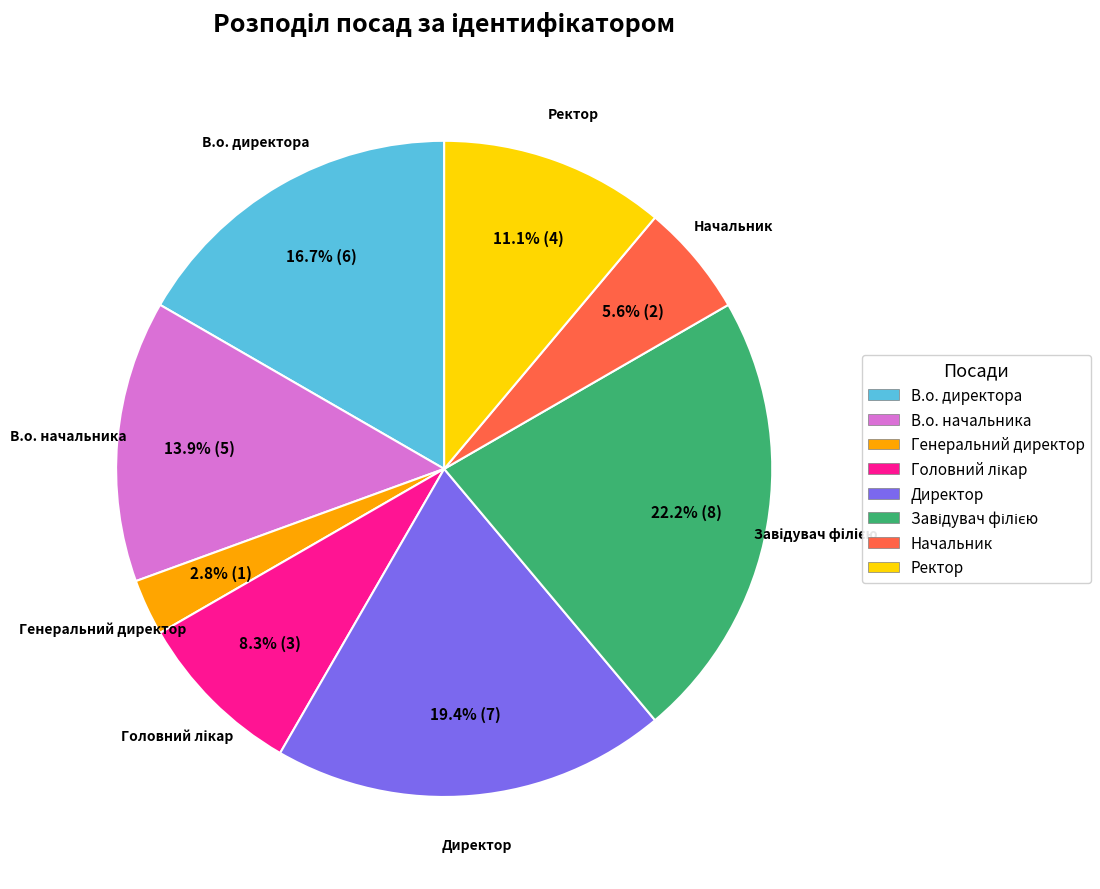

How many segments does this pie chart have?

8